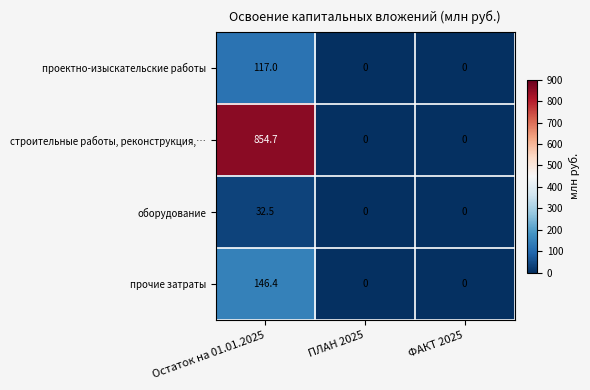

Rank the series by their maximum value, from highest to lowest.

строительные работы, реконструкция,…, прочие затраты, проектно-изыскательские работы, оборудование